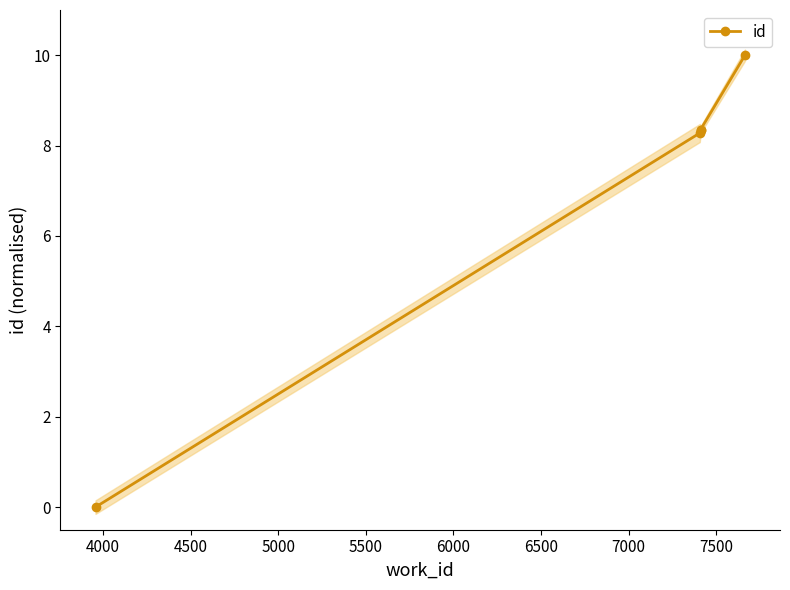

True or false: the data shows 3.1 at 5500.

False